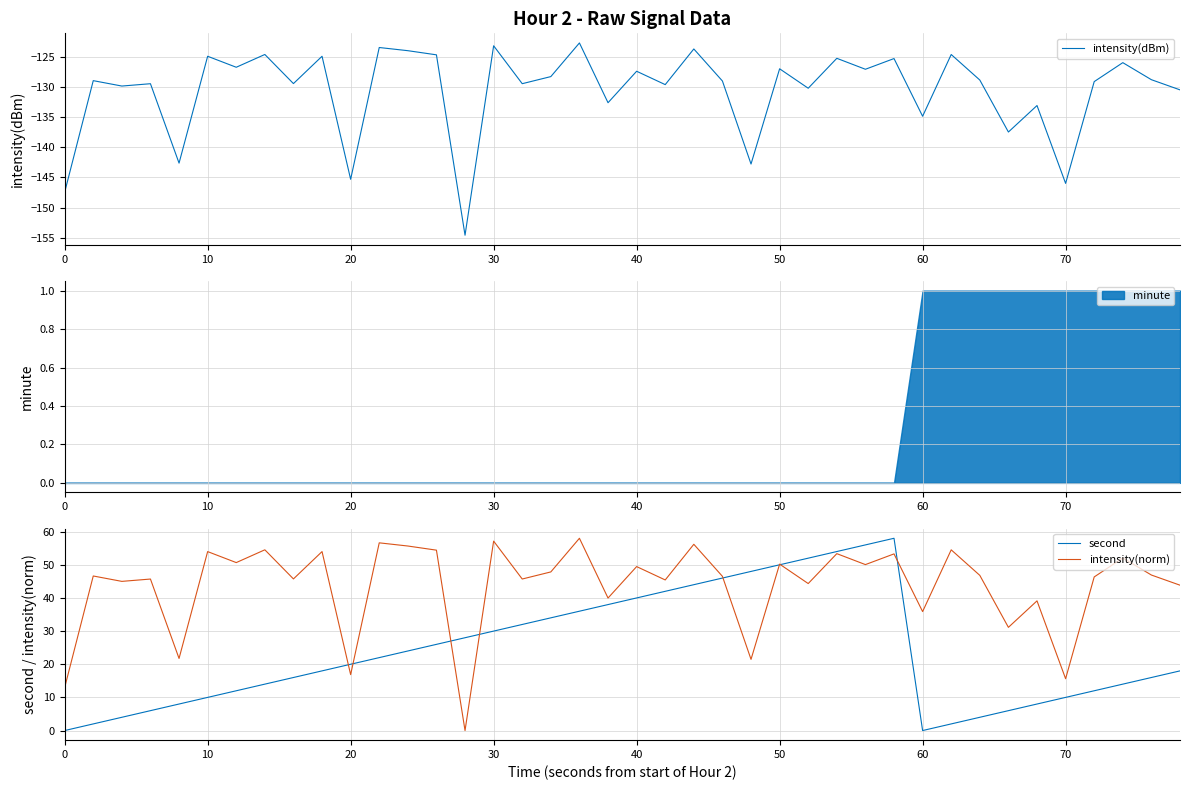

The intensity(dBm) series shows -146.0 at 70. True or false?

True